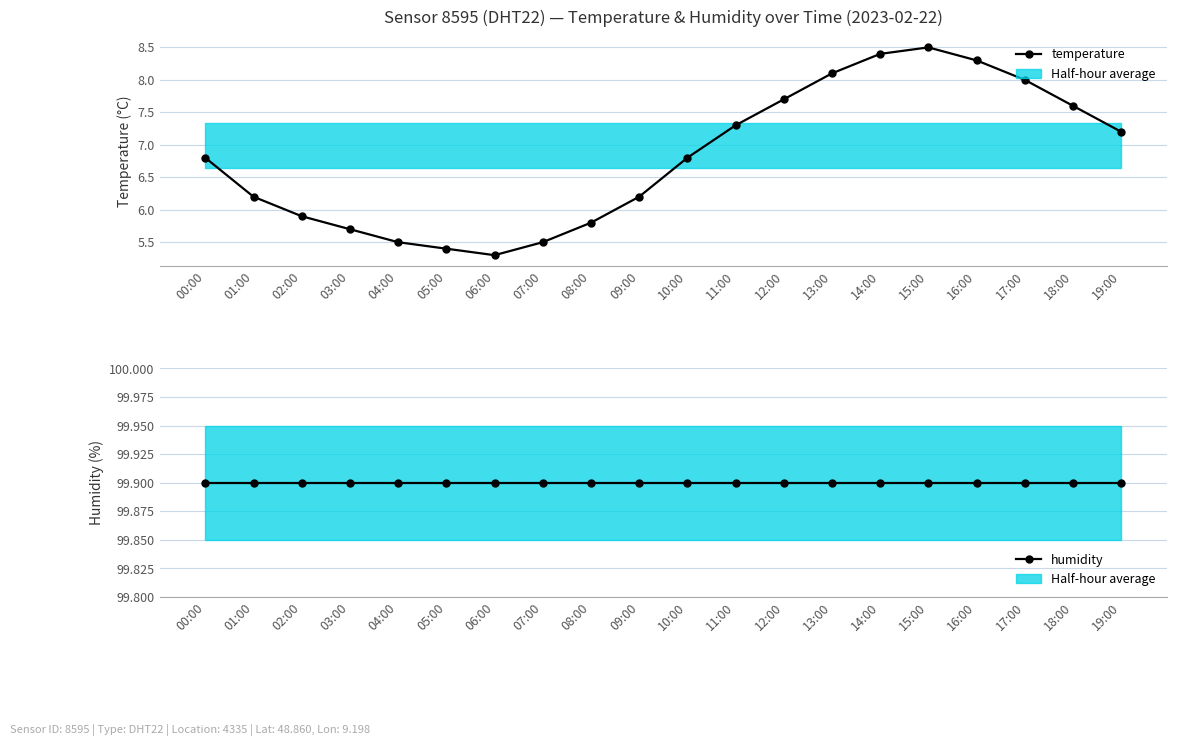

Which label corresponds to the smallest value in the chart?

06:00